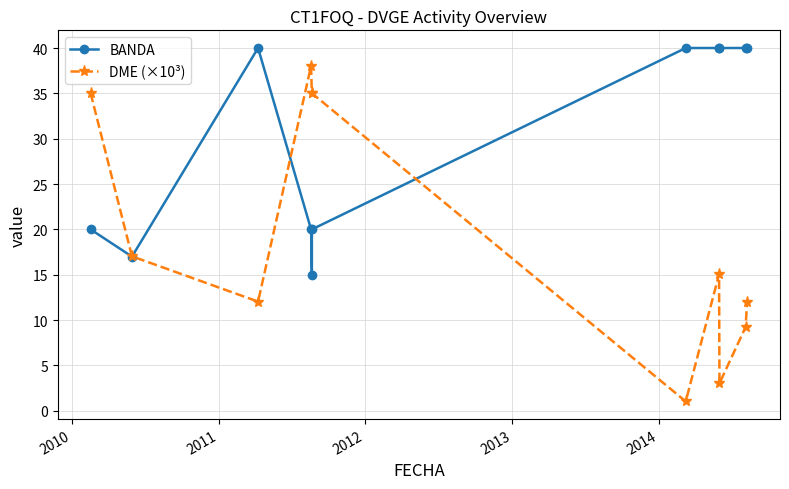

How many times do BANDA and DME (×10³) cross each other?

3